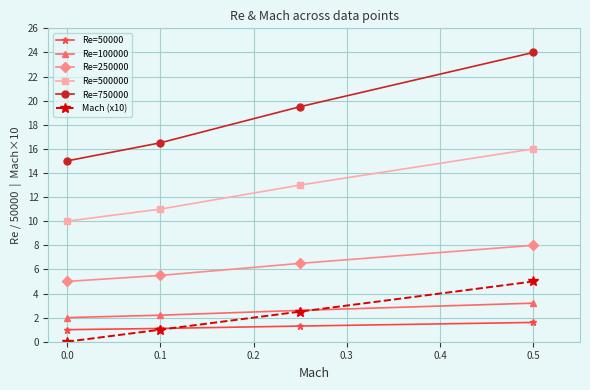

List the series in order of their peak value, lowest first.

Re=50000, Re=100000, Mach (x10), Re=250000, Re=500000, Re=750000